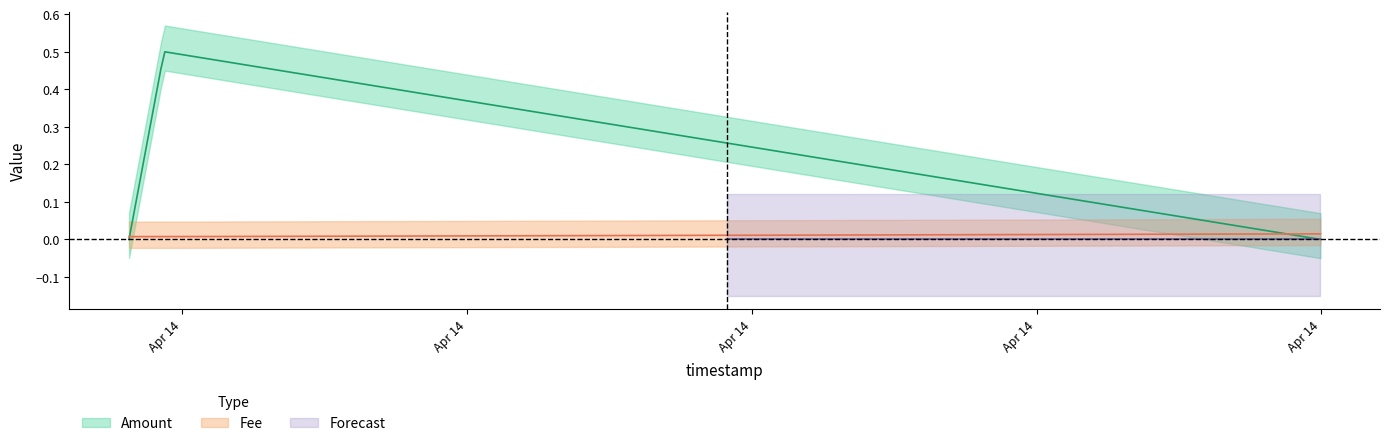

Rank the series by their maximum value, from highest to lowest.

Amount, Fee